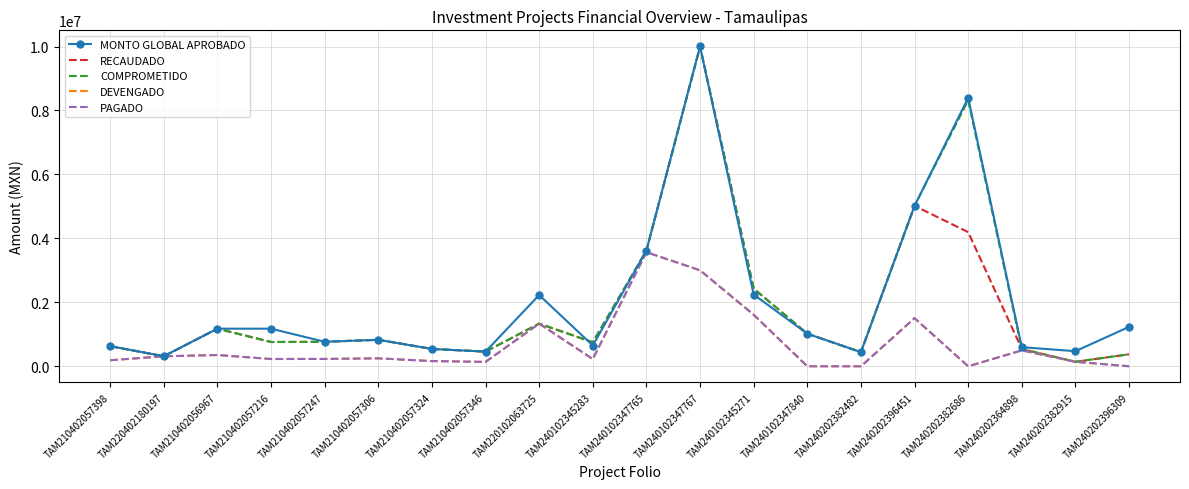

Which category has the lowest value in the MONTO GLOBAL APROBADO series?

TAM220402180197